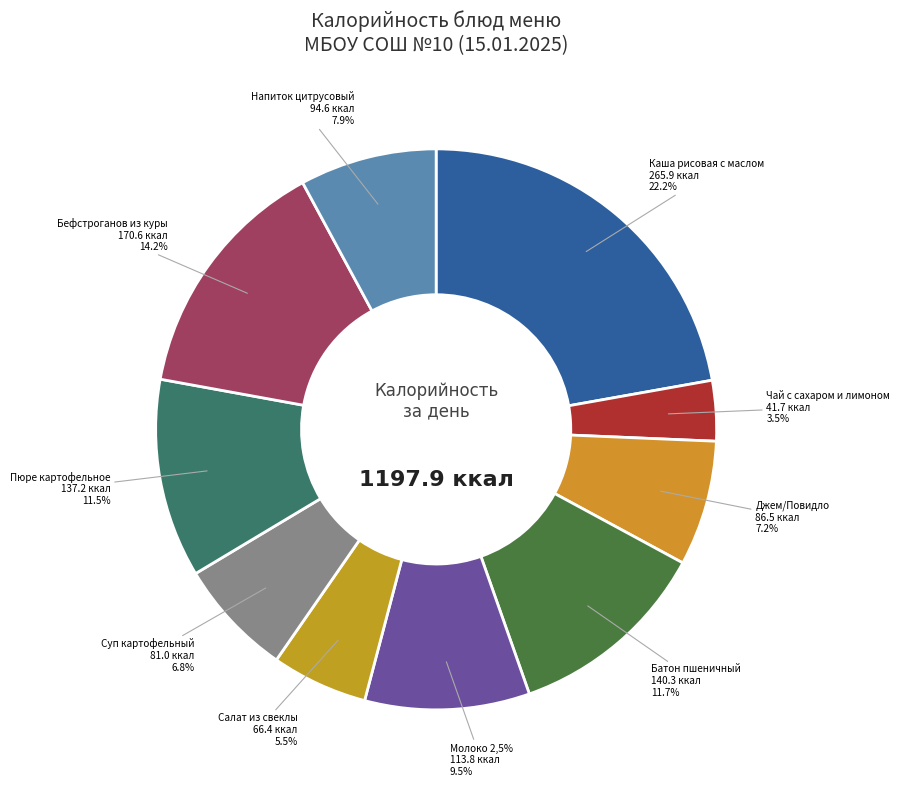

Is there a majority slice in this chart?

No